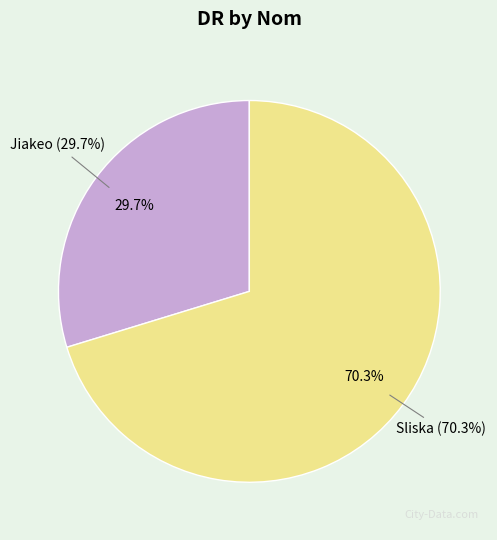

Approximately how many times larger is the value at Sliska compared to Jiakeo?

2.4